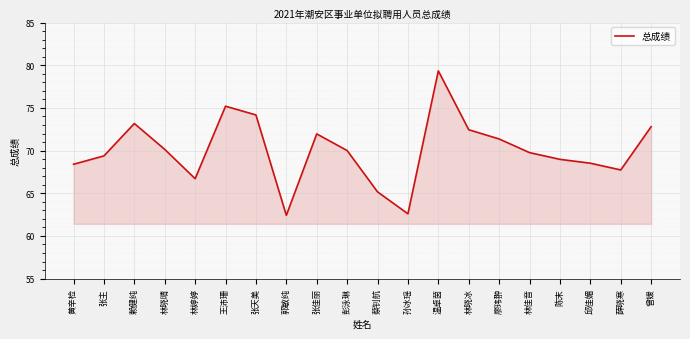

At which label does the data first exceed 70?

赖健纯